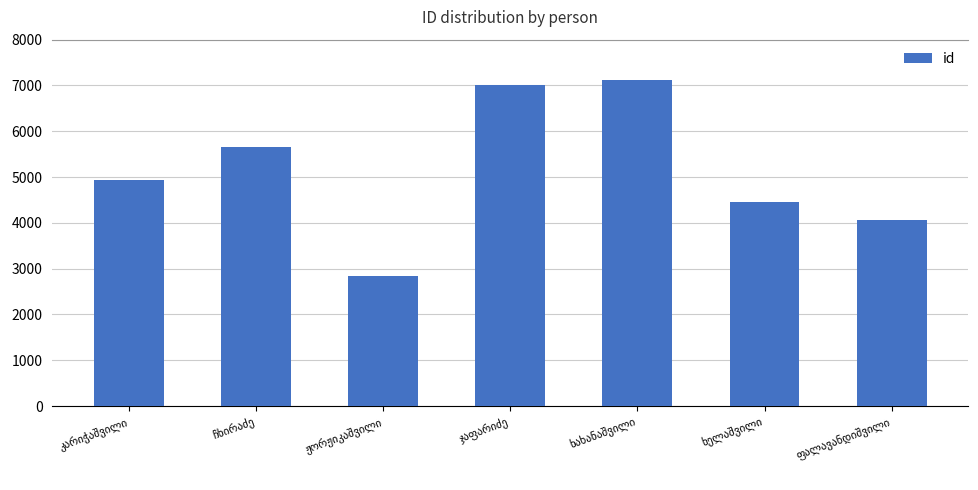

Does the chart contain any negative values?

No